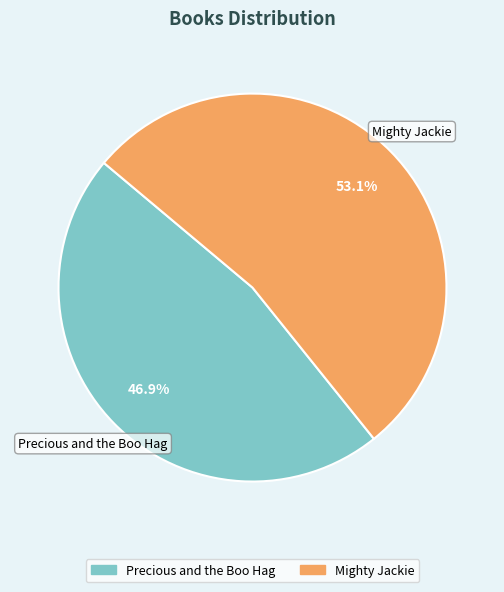

Rank the categories by value from highest to lowest.

Mighty Jackie, Precious and the Boo Hag